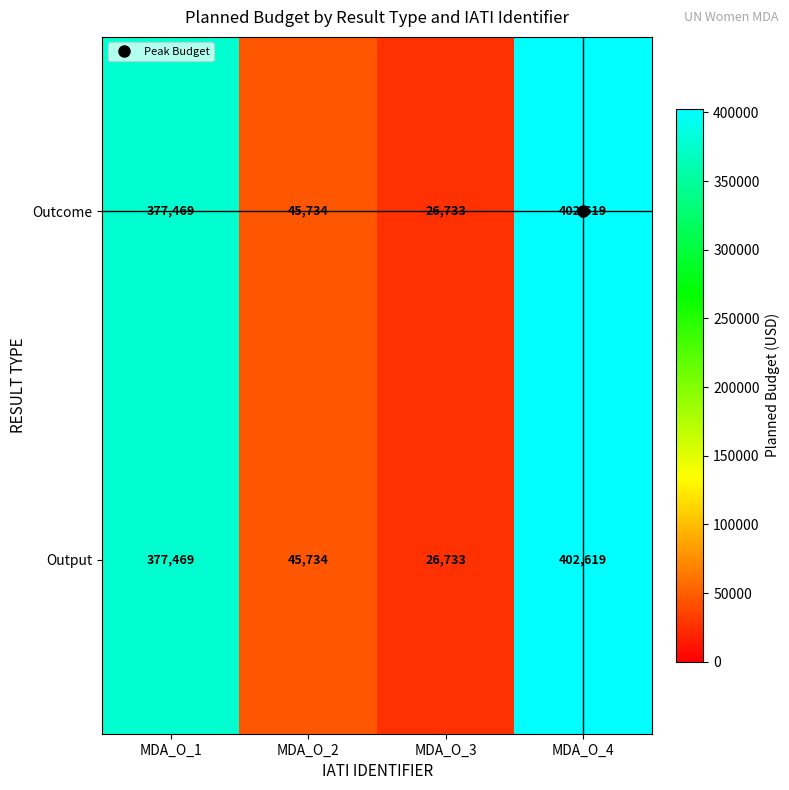

How many categories are shown in the chart?

4